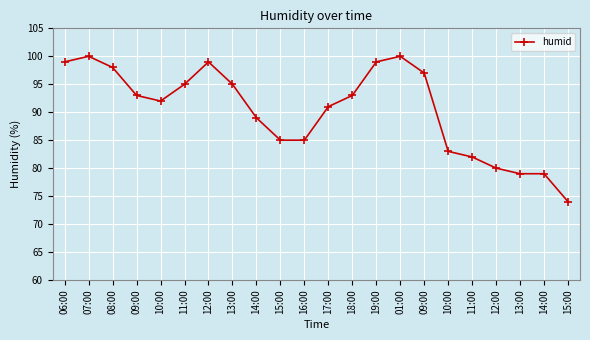

Approximately how many times larger is the value at 15:00 compared to 01:00?

0.7